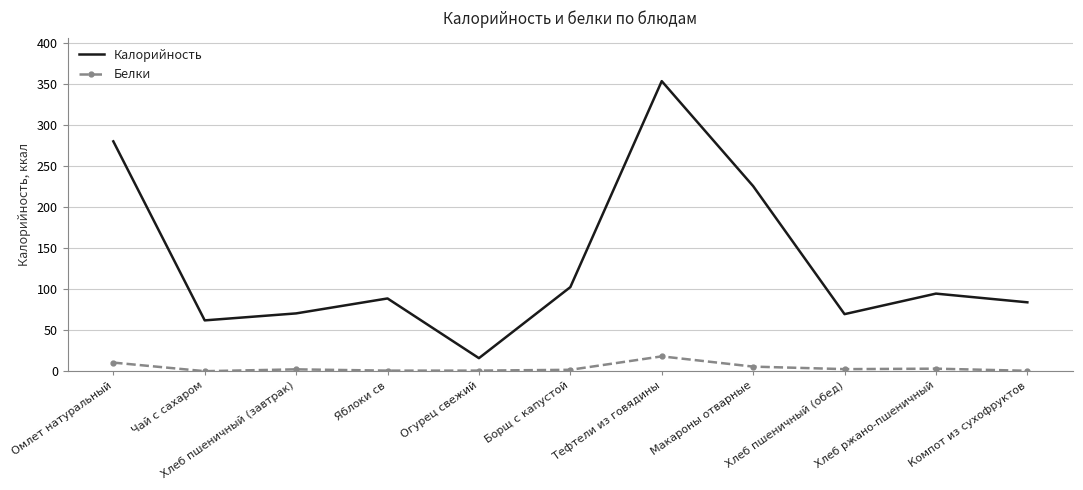

At which category is the sum across all series the highest?

Тефтели из говядины